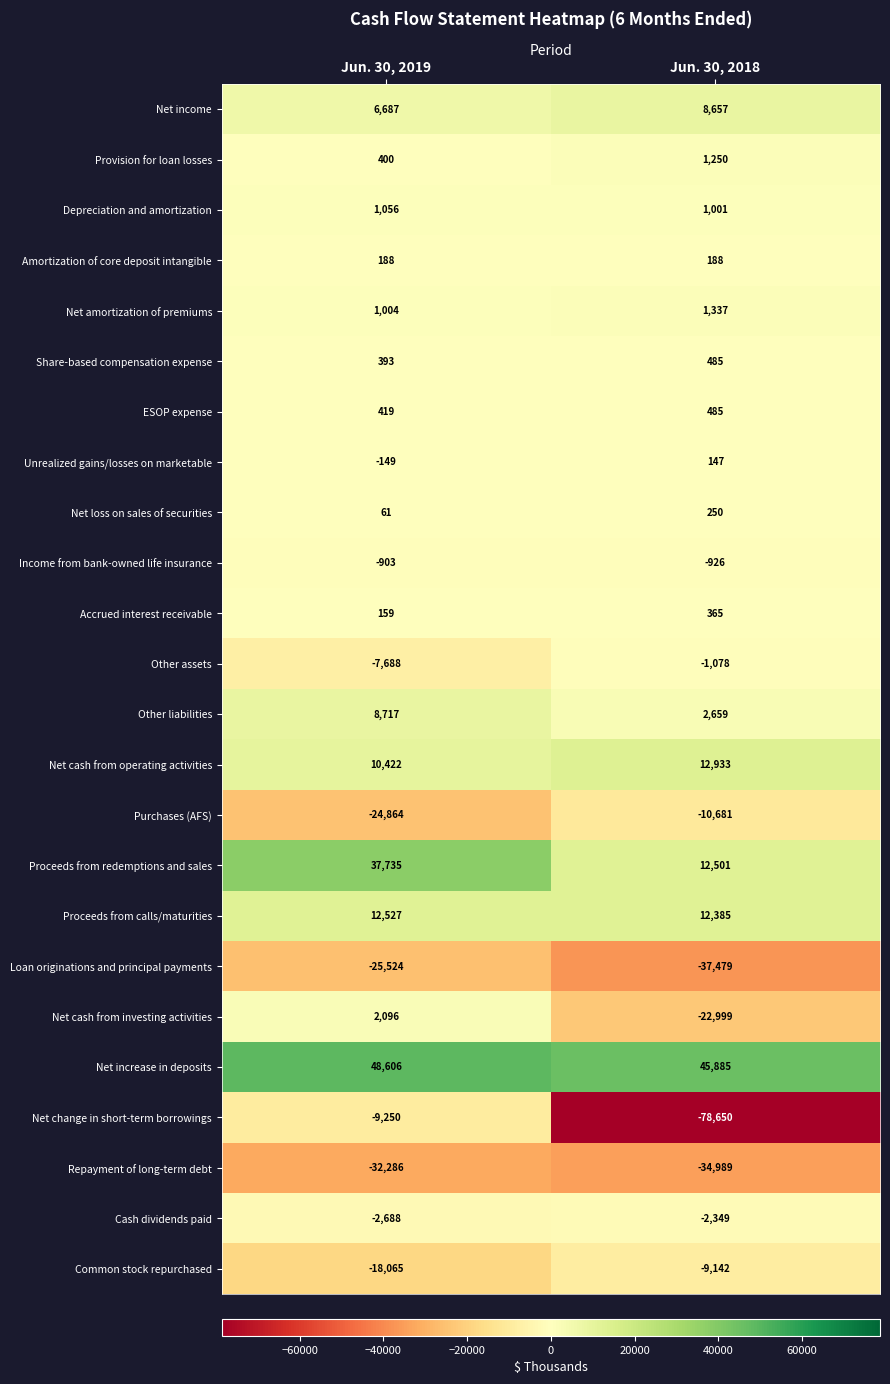

Which category has the lowest value across all series?

Jun. 30, 2018